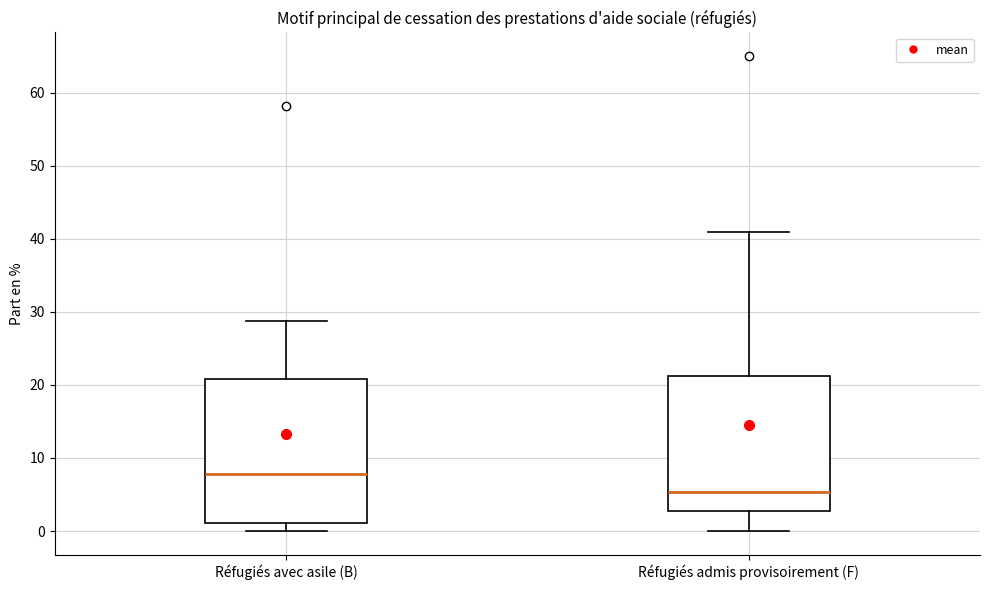

Where does the median line of the box for Réfugiés admis provisoirement (F) sit on the y-axis? The values are not printed on the chart, so give them approximately, as read against the axis.

5